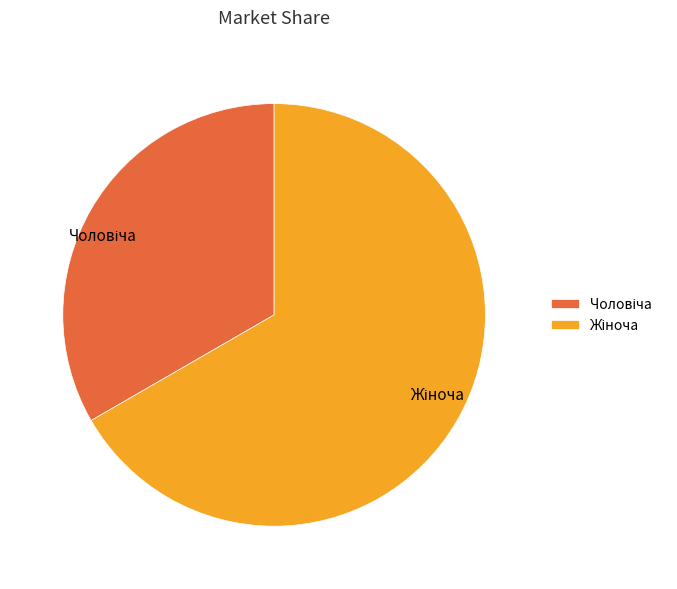

Does any single category account for the majority?

Yes